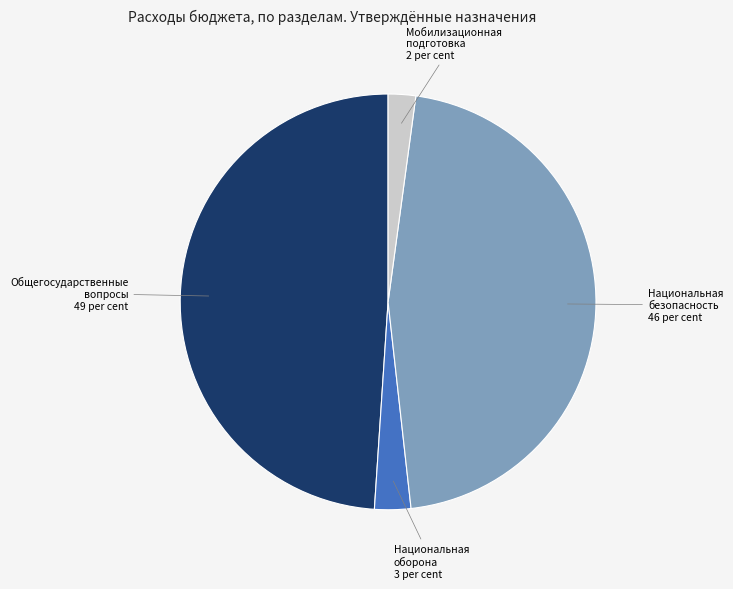

Is there any slice that represents more than half of the pie?

No